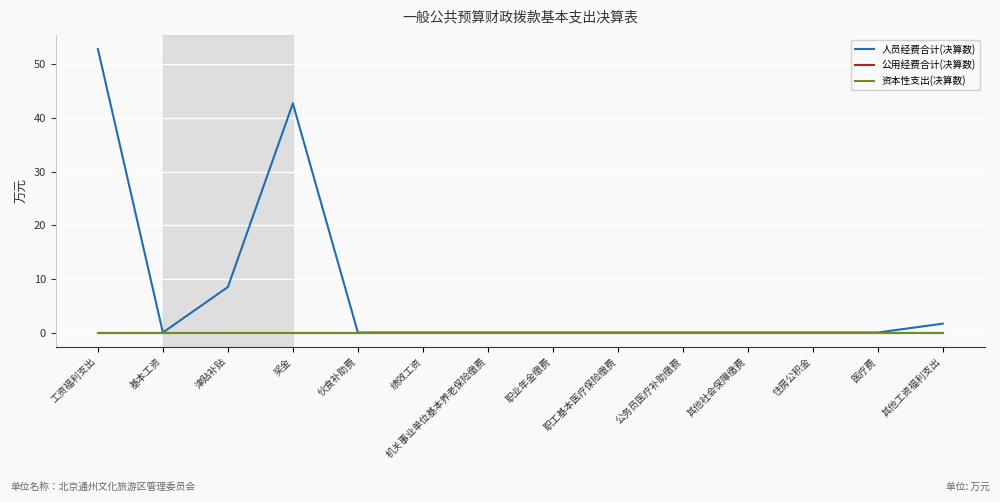

Is it true that 资本性支出(决算数) equals 0.0 at 津贴补贴?

True